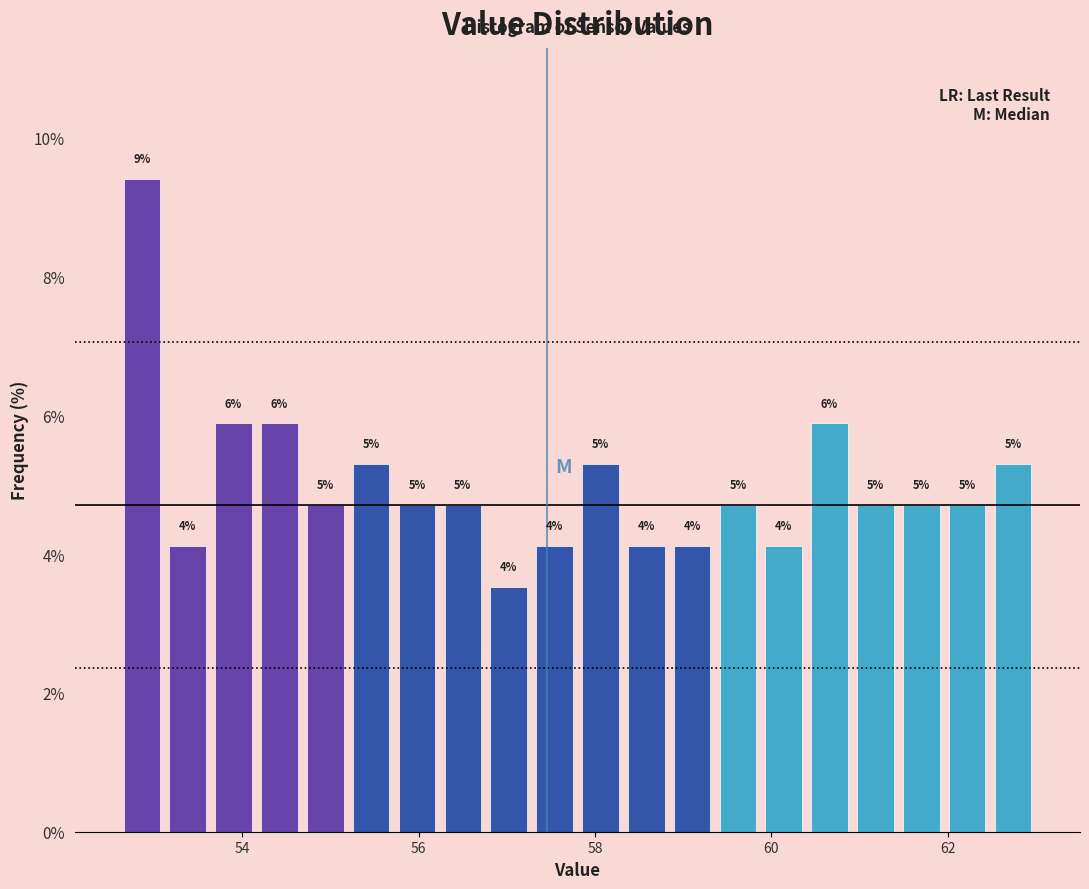

Read against the x-axis, roughly where is the centre of the tallest bar?

52.8